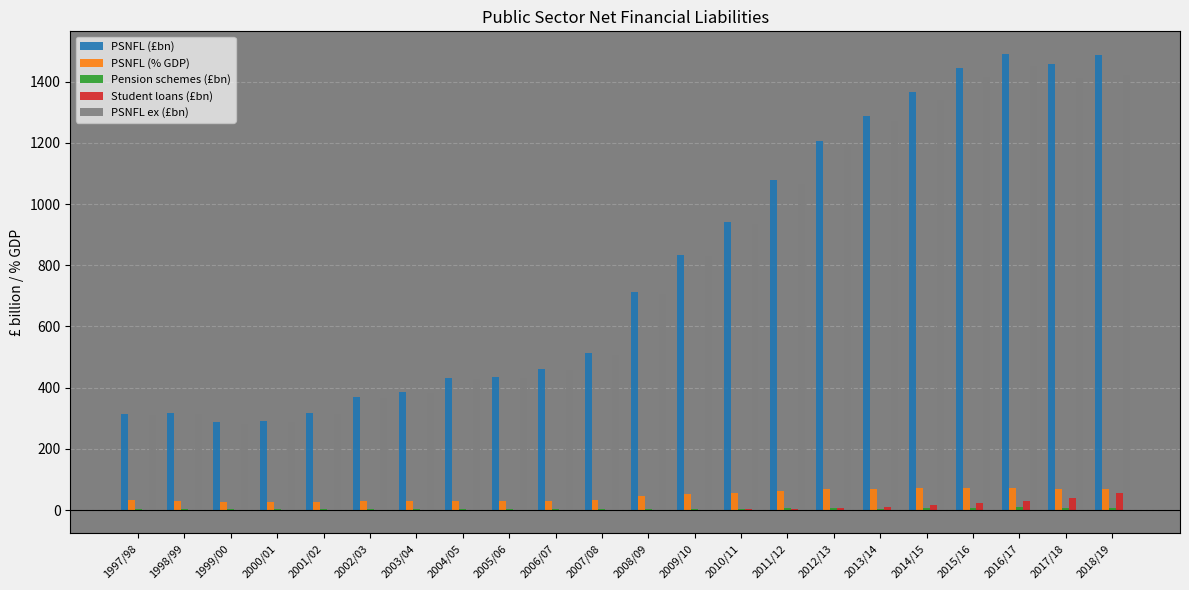

Which series changed the most between 1998/99 and 2013/14?

PSNFL (£bn)